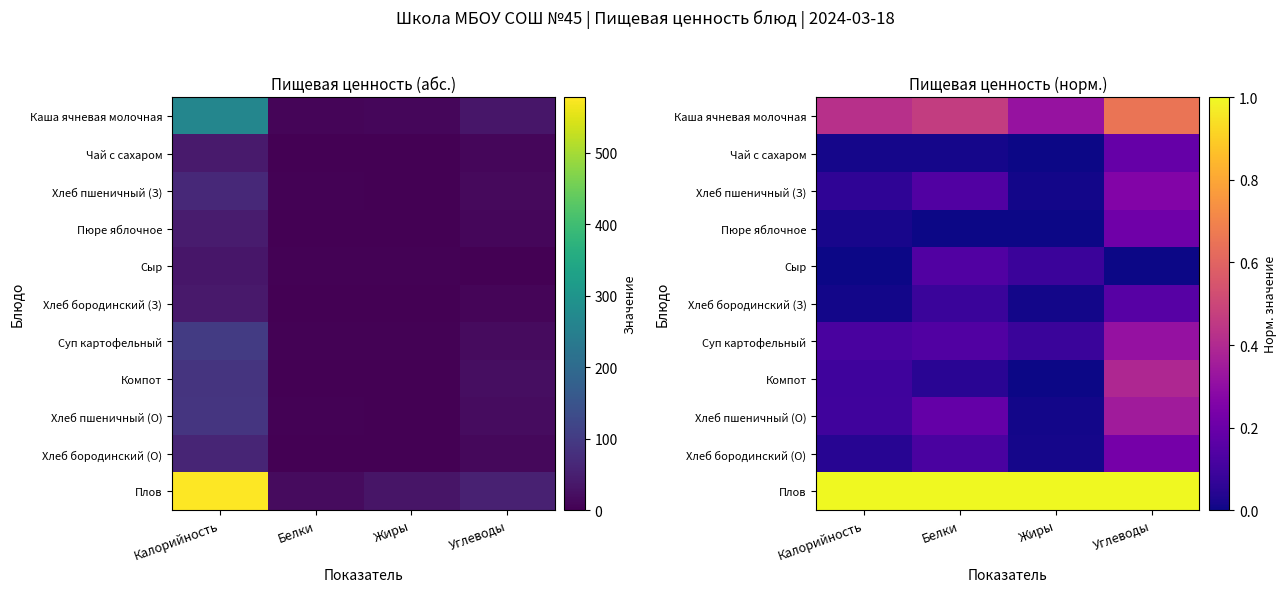

Where is Хлеб пшеничный (З) nearest to the value 0?

Жиры